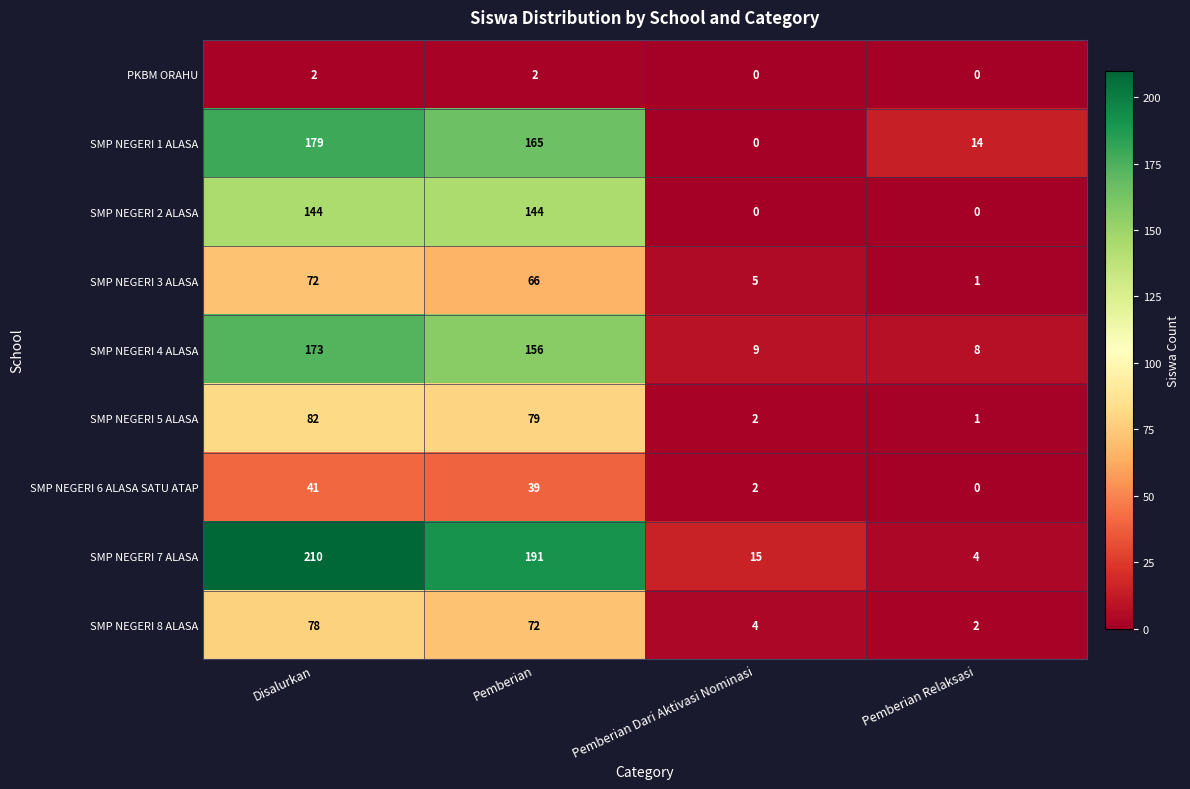

Rank the categories by SMP NEGERI 8 ALASA value from lowest to highest.

Pemberian Relaksasi, Pemberian Dari Aktivasi Nominasi, Pemberian, Disalurkan